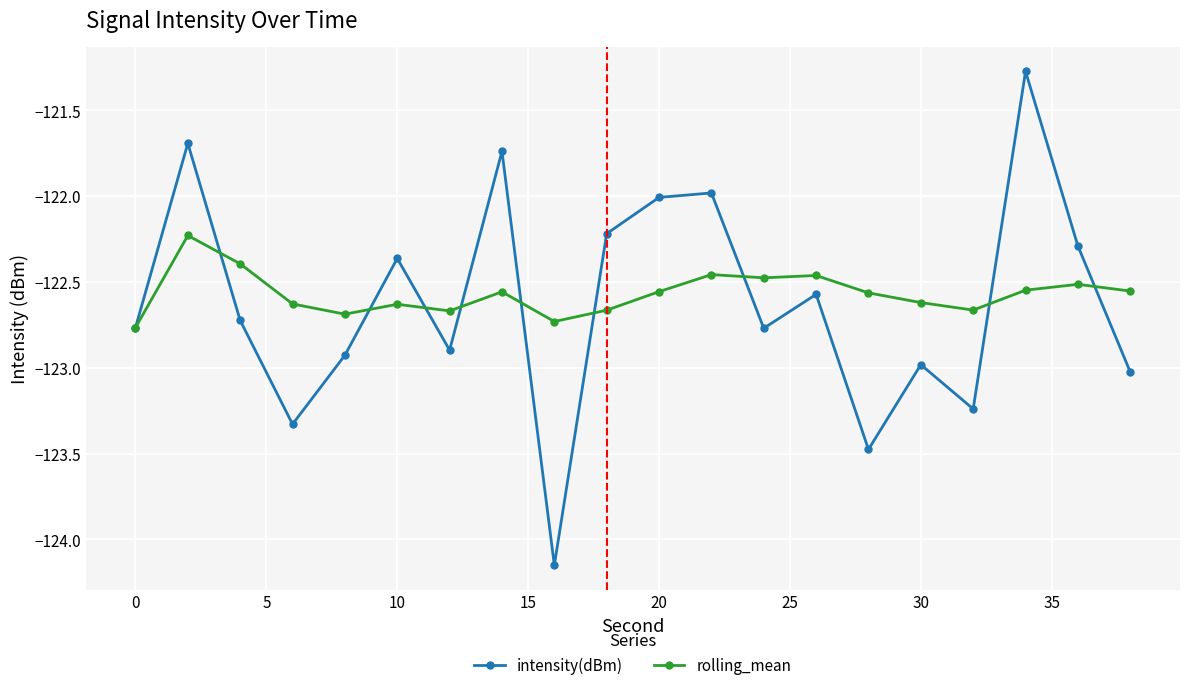

Which series has the widest spread of values?

intensity(dBm)